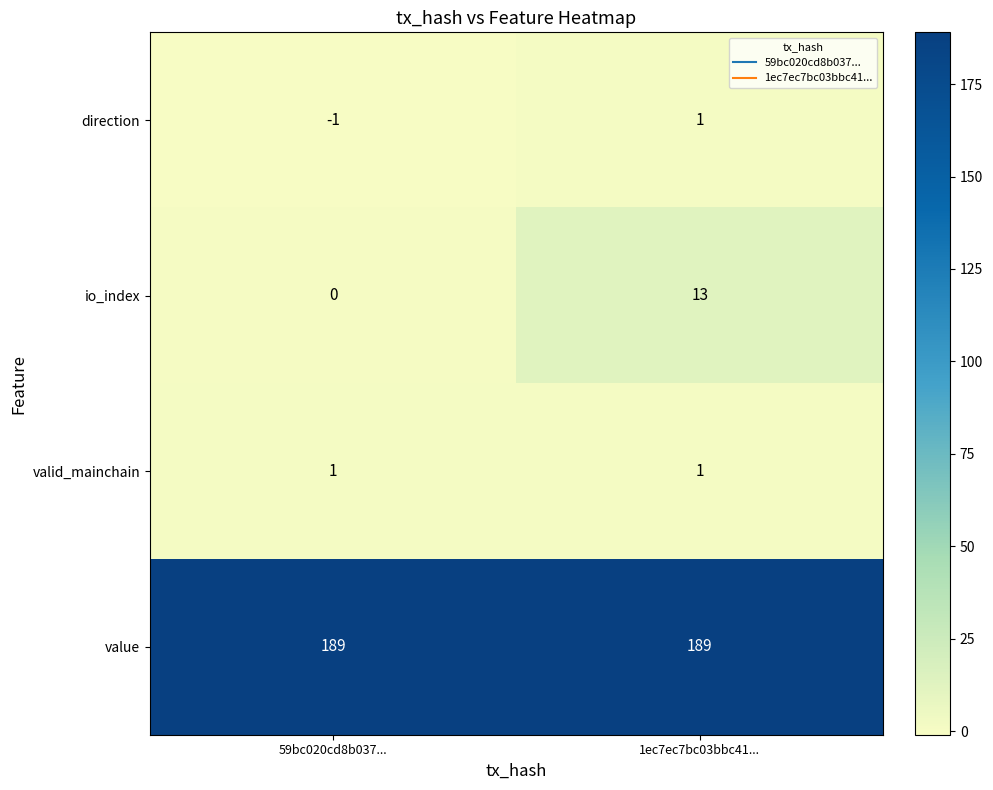

What is the maximum value shown in the chart?

189